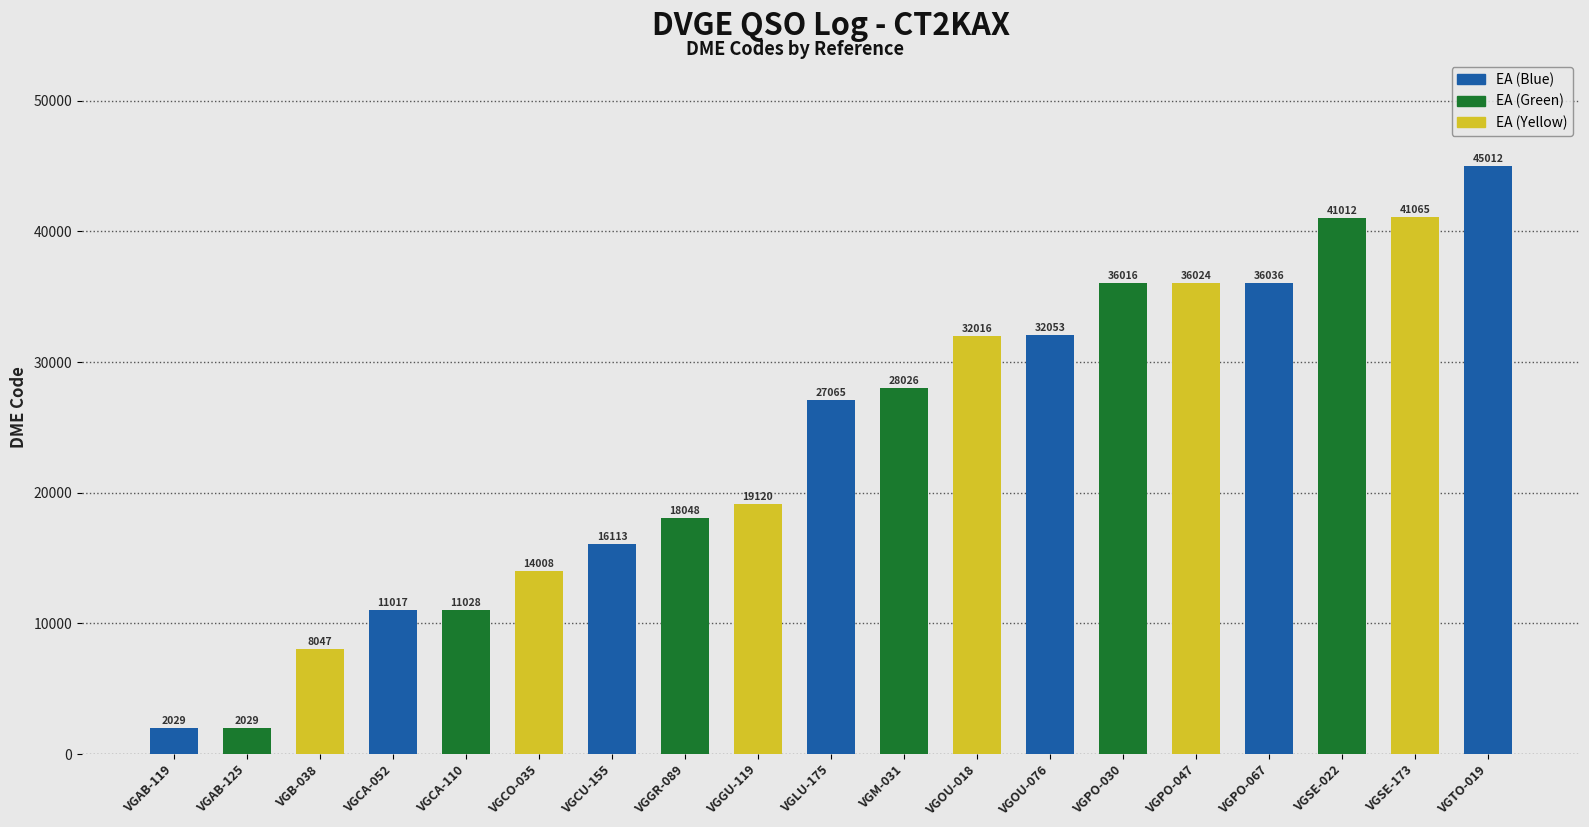

Which category has the highest value across all series?

VGTO-019